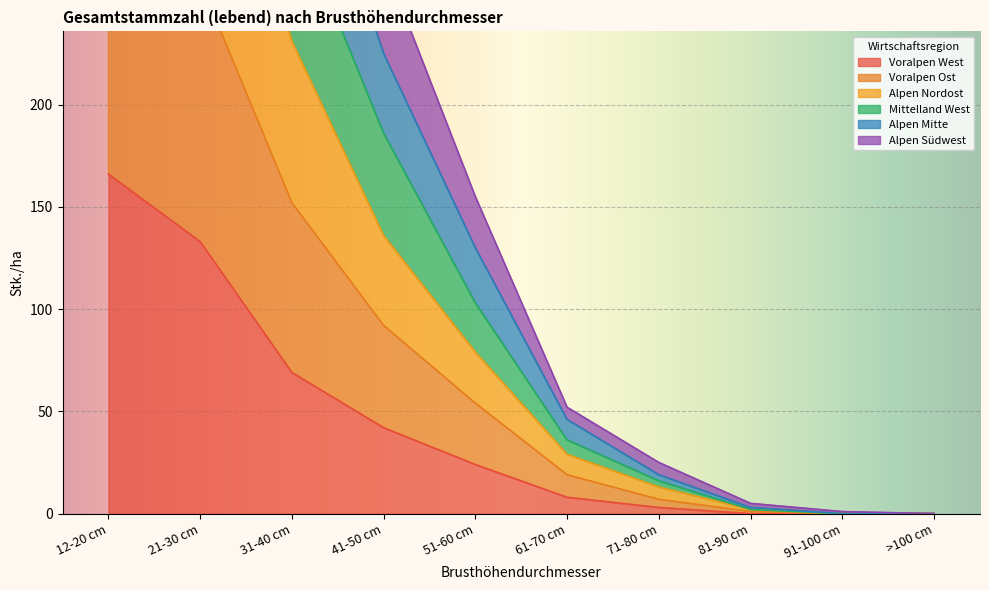

True or false: Voralpen West has a value of 3 at 71-80 cm.

True